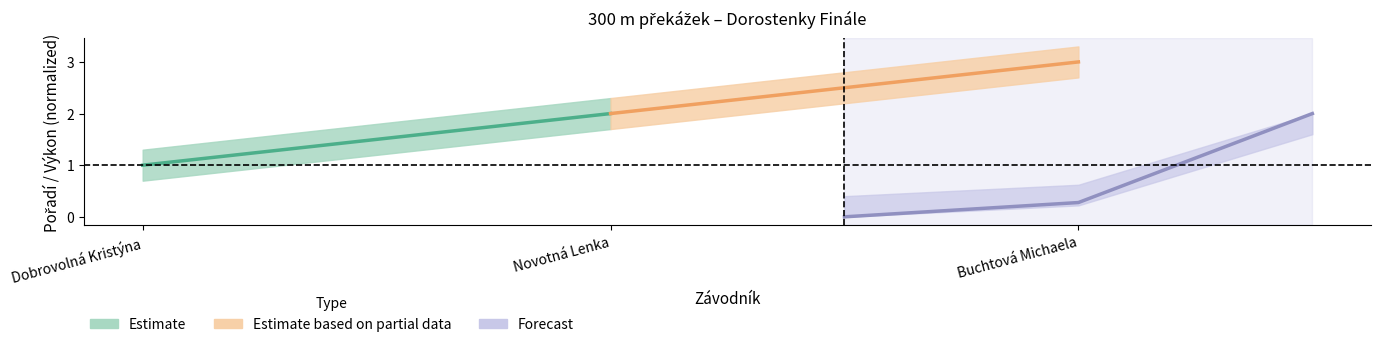

Rank the categories by value from highest to lowest.

Buchtová Michaela, Novotná Lenka, Dobrovolná Kristýna